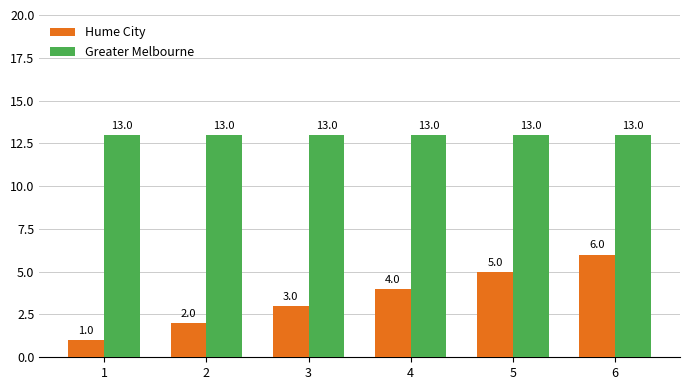

Is the value of Hume City at 1 greater than the value of Greater Melbourne at 6?

No